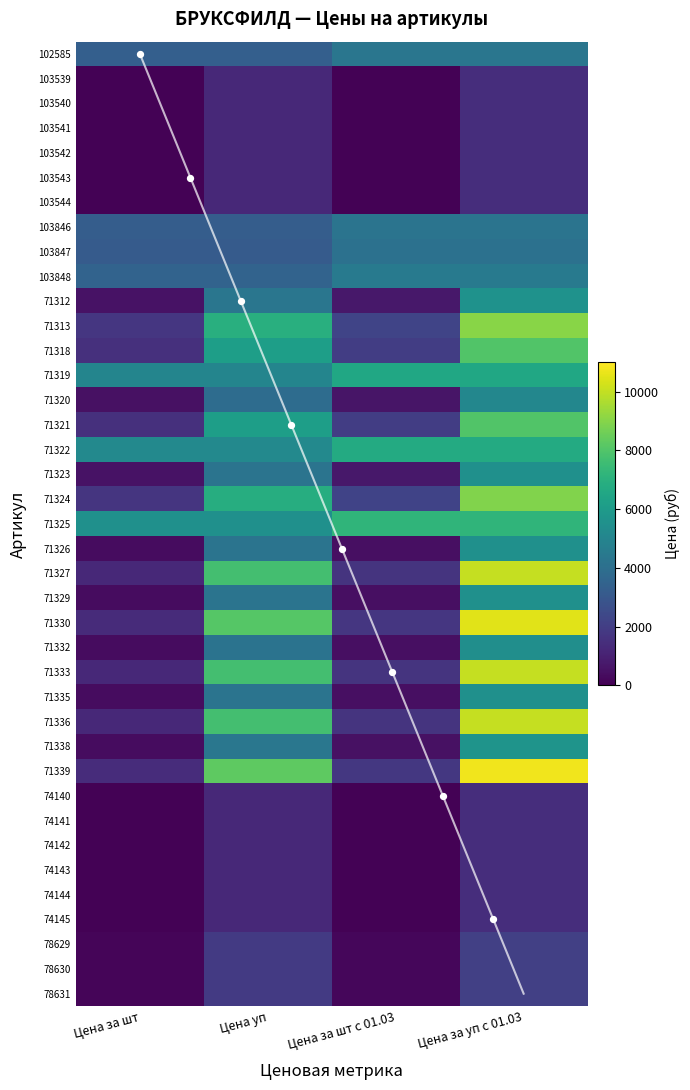

Between Цена за шт с 01.03 and Цена за уп с 01.03, which series saw the biggest shift?

71339